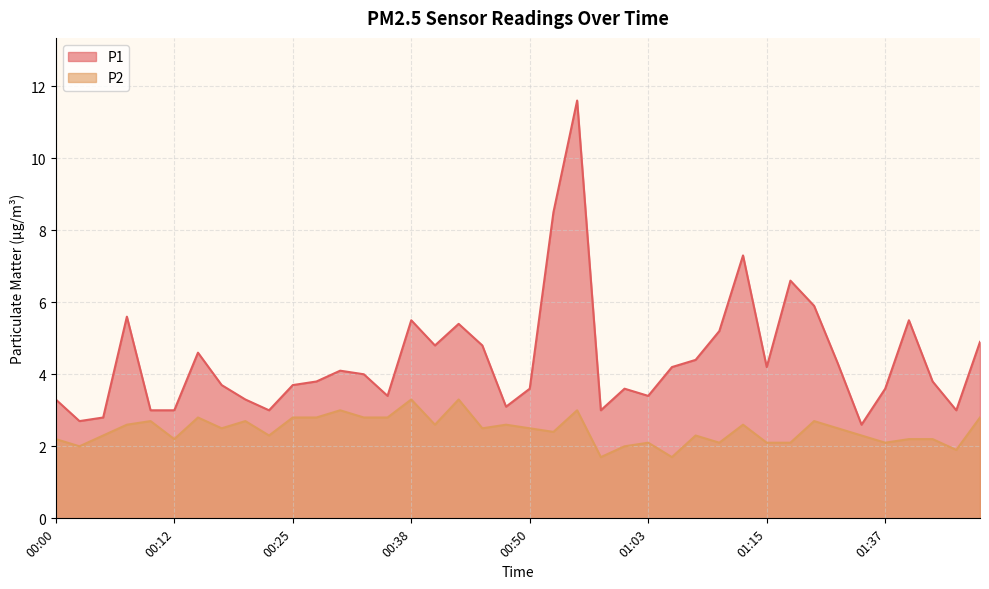

What is the total value across all series at 01:05?

5.9